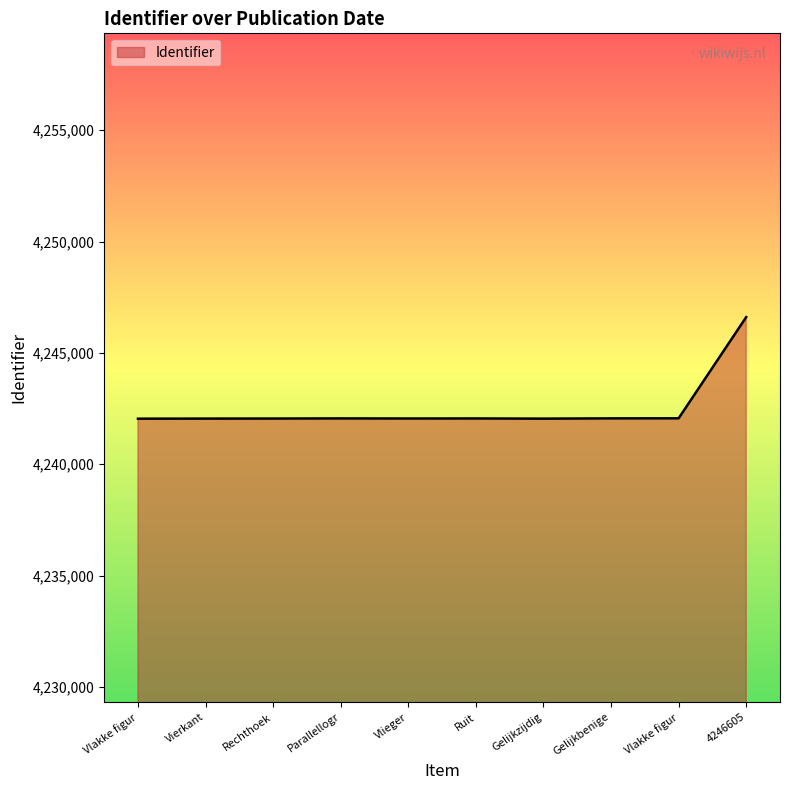

How many lines are shown in the chart?

1